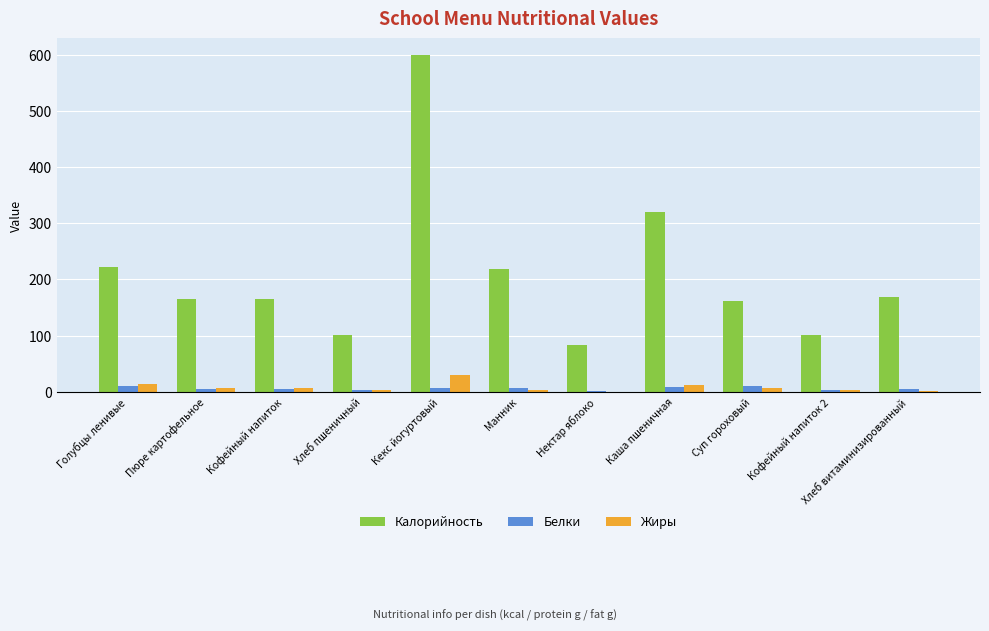

How many categories are shown in the chart?

11